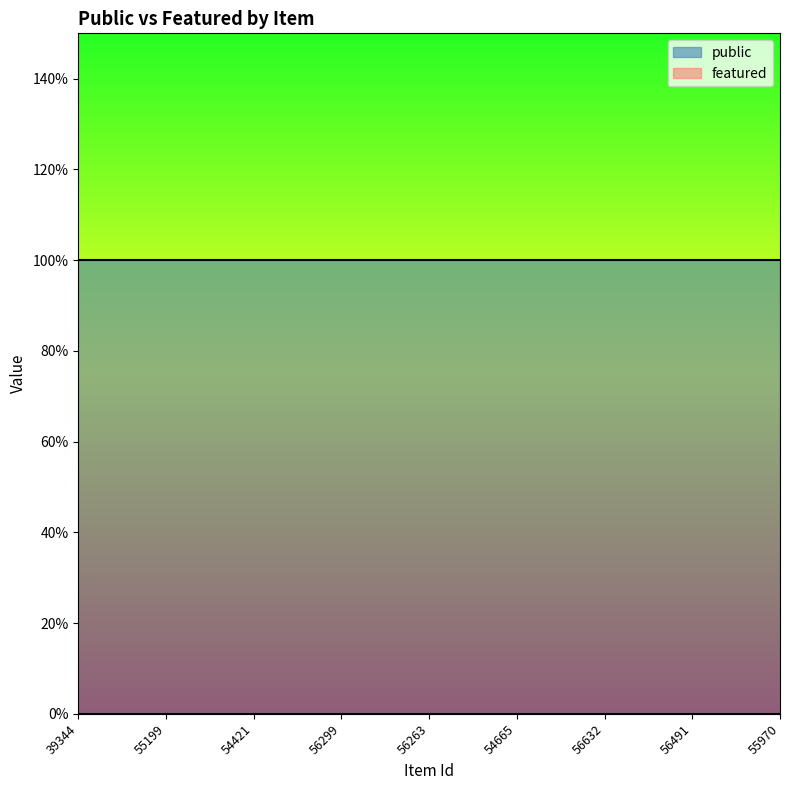

Reading right to left, transcribe all the data shown in this chart.

public: 55970=1	56491=1	56632=1	54665=1	56263=1	56299=1	54421=1	55199=1	39344=1
featured: 55970=0	56491=0	56632=0	54665=0	56263=0	56299=0	54421=0	55199=0	39344=0